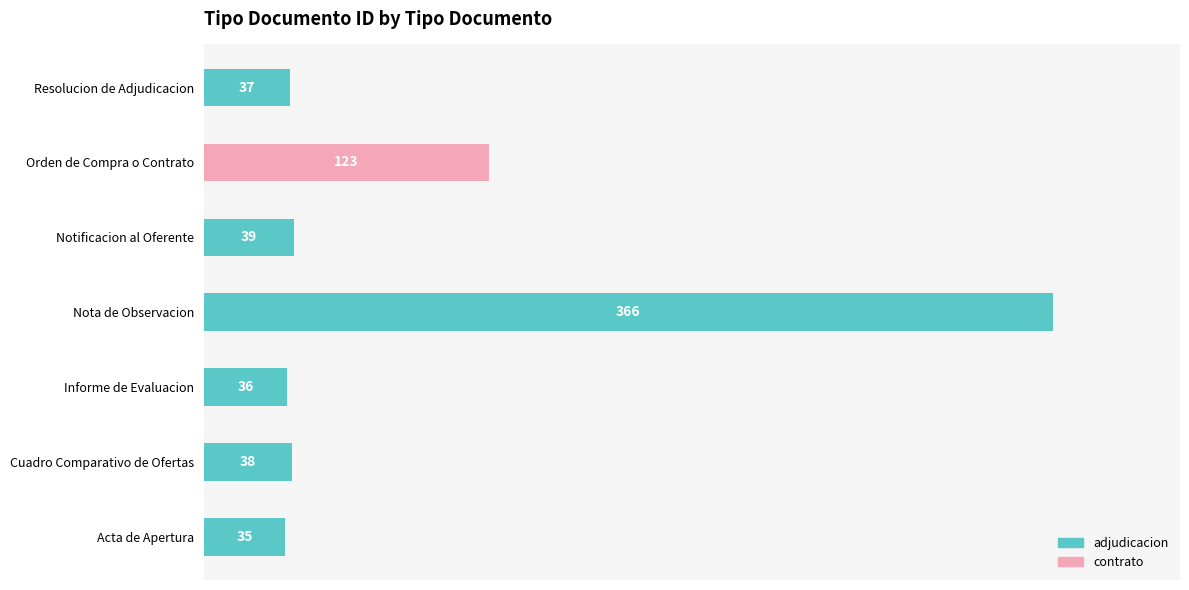

At which category does the chart reach its peak across all series?

Nota de Observacion